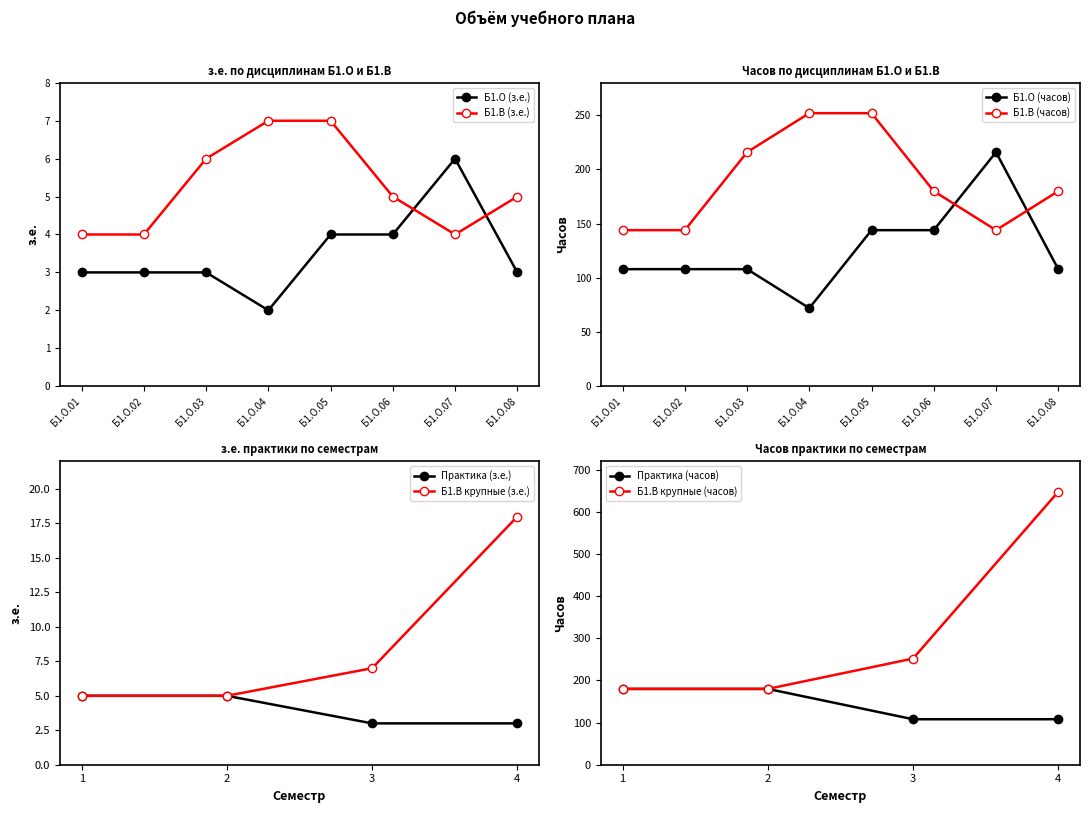

What is the difference between the maximum and second lowest values in the Б1.О (Credits з.е.) series?

3